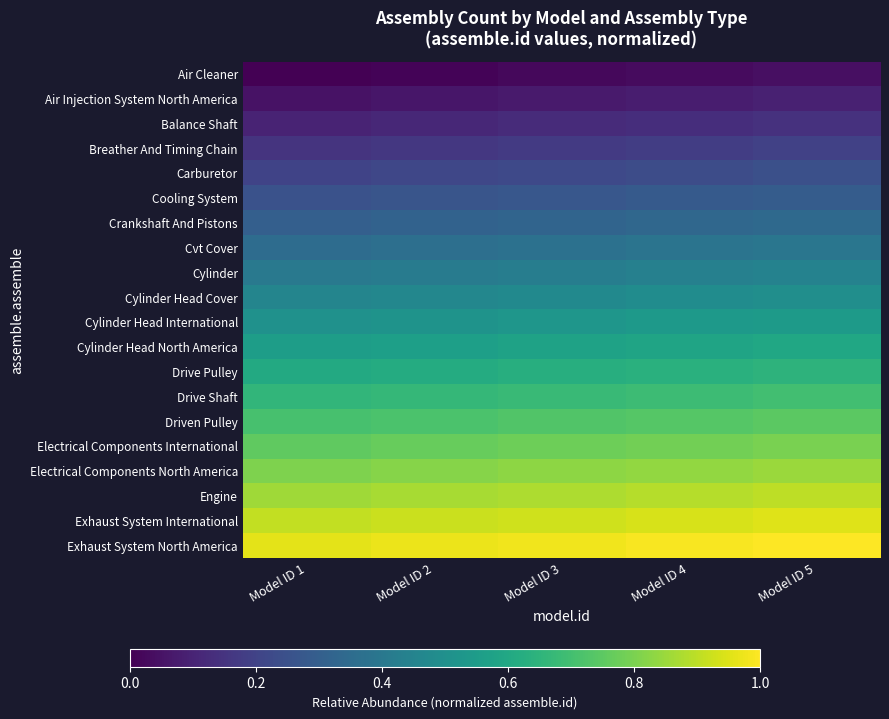

Reading right to left, list all the values displayed in this chart.

Air Cleaner: Model ID 5=0.0	Model ID 4=0.0	Model ID 3=0.0	Model ID 2=0.0	Model ID 1=0.0
Air Injection System North America: Model ID 5=0.1	Model ID 4=0.1	Model ID 3=0.1	Model ID 2=0.1	Model ID 1=0.1
Balance Shaft: Model ID 5=0.1	Model ID 4=0.1	Model ID 3=0.1	Model ID 2=0.1	Model ID 1=0.1
Breather And Timing Chain: Model ID 5=0.2	Model ID 4=0.2	Model ID 3=0.2	Model ID 2=0.2	Model ID 1=0.2
Carburetor: Model ID 5=0.2	Model ID 4=0.2	Model ID 3=0.2	Model ID 2=0.2	Model ID 1=0.2
Cooling System: Model ID 5=0.3	Model ID 4=0.3	Model ID 3=0.3	Model ID 2=0.3	Model ID 1=0.3
Crankshaft And Pistons: Model ID 5=0.3	Model ID 4=0.3	Model ID 3=0.3	Model ID 2=0.3	Model ID 1=0.3
Cvt Cover: Model ID 5=0.4	Model ID 4=0.4	Model ID 3=0.4	Model ID 2=0.4	Model ID 1=0.4
Cylinder: Model ID 5=0.4	Model ID 4=0.4	Model ID 3=0.4	Model ID 2=0.4	Model ID 1=0.4
Cylinder Head Cover: Model ID 5=0.5	Model ID 4=0.5	Model ID 3=0.5	Model ID 2=0.5	Model ID 1=0.5
Cylinder Head International: Model ID 5=0.5	Model ID 4=0.5	Model ID 3=0.5	Model ID 2=0.5	Model ID 1=0.5
Cylinder Head North America: Model ID 5=0.6	Model ID 4=0.6	Model ID 3=0.6	Model ID 2=0.6	Model ID 1=0.6
Drive Pulley: Model ID 5=0.6	Model ID 4=0.6	Model ID 3=0.6	Model ID 2=0.6	Model ID 1=0.6
Drive Shaft: Model ID 5=0.7	Model ID 4=0.7	Model ID 3=0.7	Model ID 2=0.7	Model ID 1=0.7
Driven Pulley: Model ID 5=0.7	Model ID 4=0.7	Model ID 3=0.7	Model ID 2=0.7	Model ID 1=0.7
Electrical Components International: Model ID 5=0.8	Model ID 4=0.8	Model ID 3=0.8	Model ID 2=0.8	Model ID 1=0.8
Electrical Components North America: Model ID 5=0.8	Model ID 4=0.8	Model ID 3=0.8	Model ID 2=0.8	Model ID 1=0.8
Engine: Model ID 5=0.9	Model ID 4=0.9	Model ID 3=0.9	Model ID 2=0.9	Model ID 1=0.9
Exhaust System International: Model ID 5=0.9	Model ID 4=0.9	Model ID 3=0.9	Model ID 2=0.9	Model ID 1=0.9
Exhaust System North America: Model ID 5=1.0	Model ID 4=1.0	Model ID 3=1.0	Model ID 2=1.0	Model ID 1=1.0